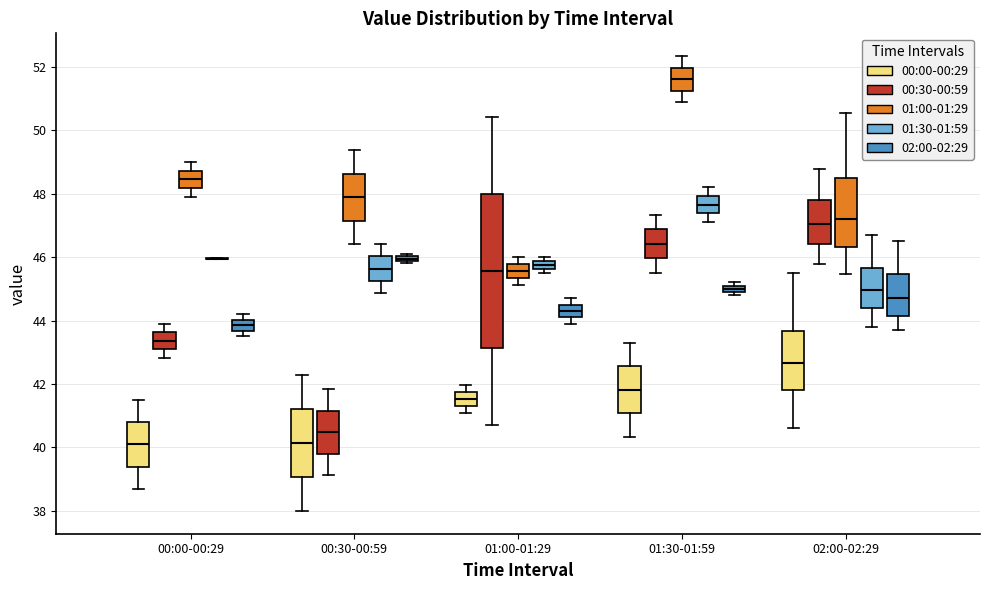

Where does the median line of the box for 02:00-02:29 (00:00-00:29) sit on the y-axis? The values are not printed on the chart, so give them approximately, as read against the axis.

42.6